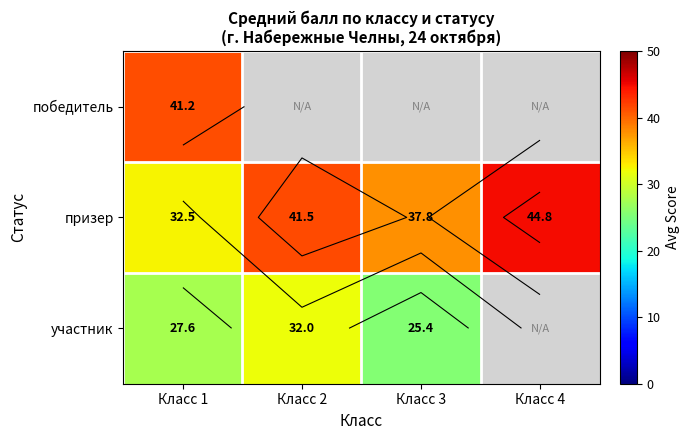

Which series has the largest range (max minus min)?

призер